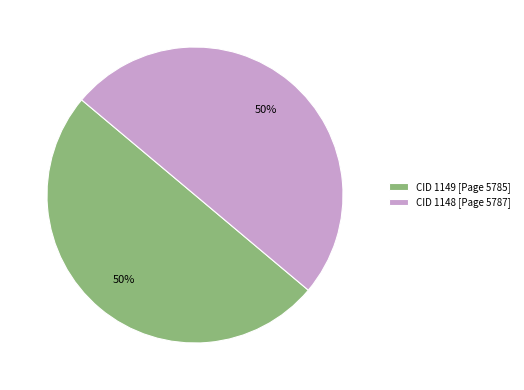

Count the number of slices in the pie.

2